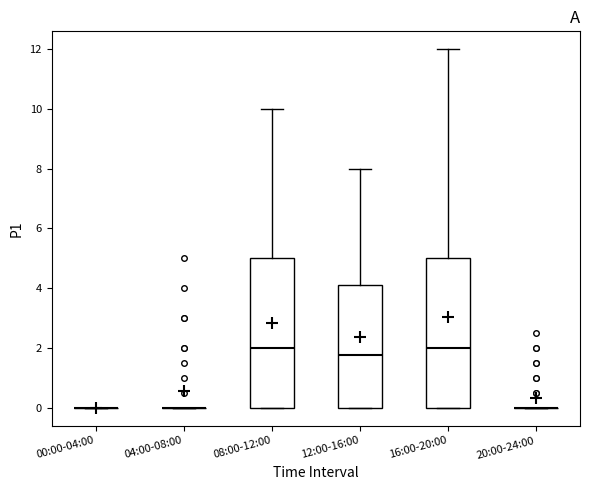

Reading left to right, transcribe this box plot: for each box, give where its median line is, the range the box spans, and where its two whiskers end, as read against the y-axis. The values are not printed on the chart, so give them approximately, as read against the axis.

00:00-04:00: box collapsed to a line at 0.0, whiskers 0.0 to 0.0
04:00-08:00: box collapsed to a line at 0.0, whiskers 0.0 to 0.0
08:00-12:00: median 2.0, box 0.0 to 5.0, whiskers 0.0 to 10.0
12:00-16:00: median 1.8, box 0.0 to 4.2, whiskers 0.0 to 8.0
16:00-20:00: median 2.0, box 0.0 to 5.0, whiskers 0.0 to 12.0
20:00-24:00: box collapsed to a line at 0.0, whiskers 0.0 to 0.0